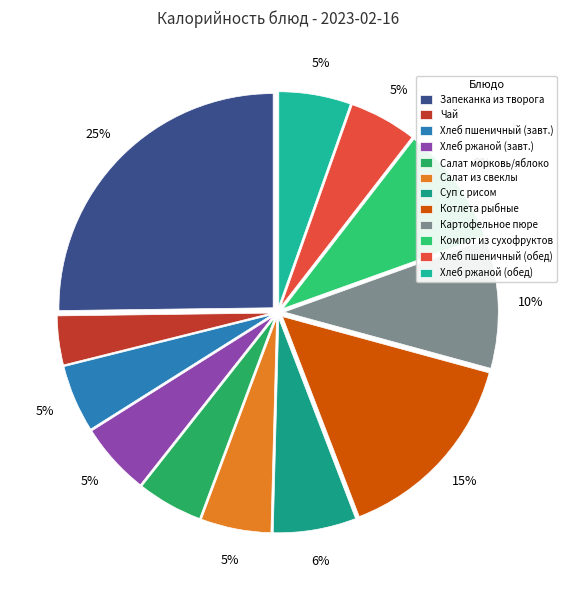

How many slices are in this pie chart?

12